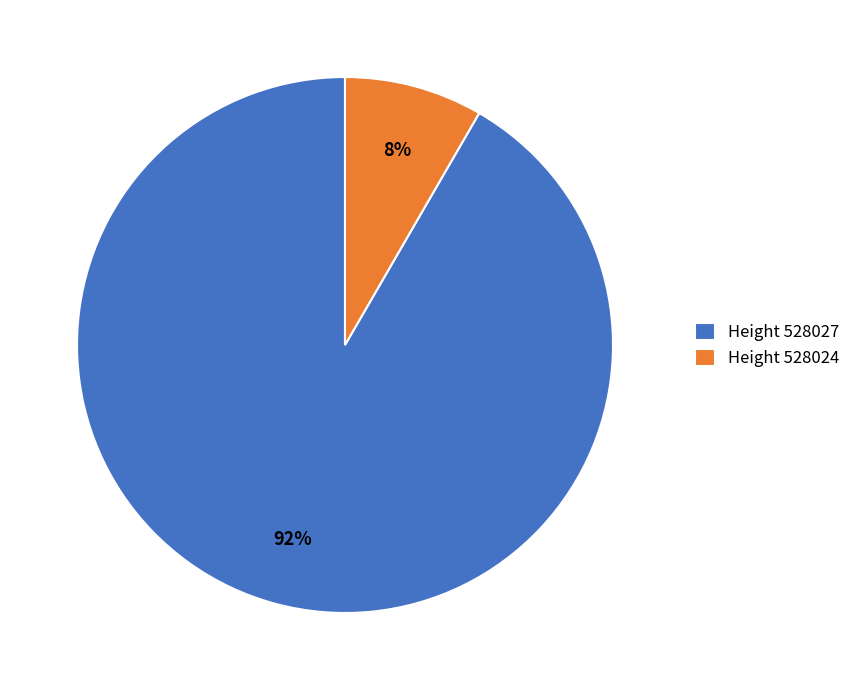

Is the sum of Height 528027 and Height 528024 greater than half?

Yes